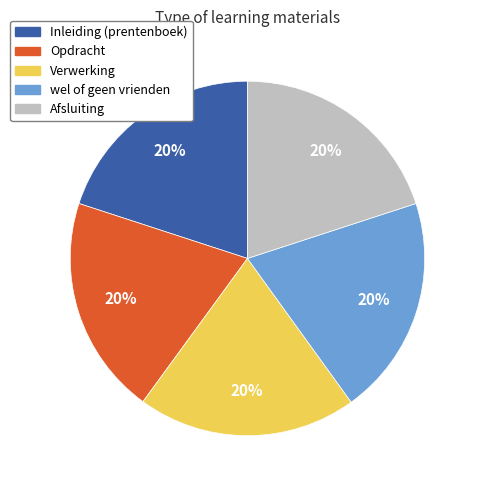

Combined, do wel of geen vrienden and Verwerking account for over 50%?

No